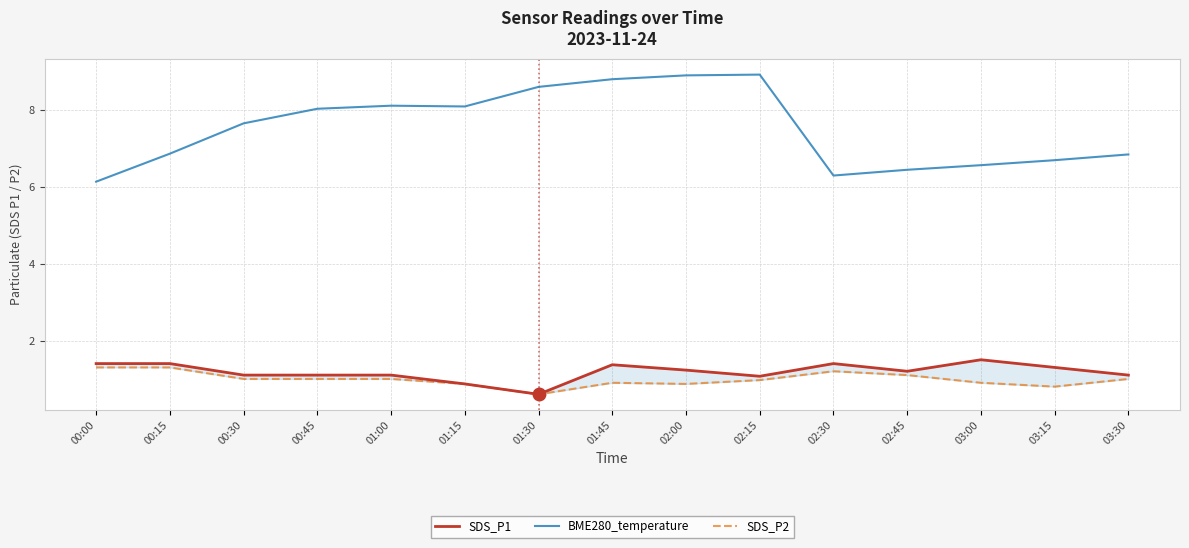

Which series has the widest spread of values?

BME280_temperature